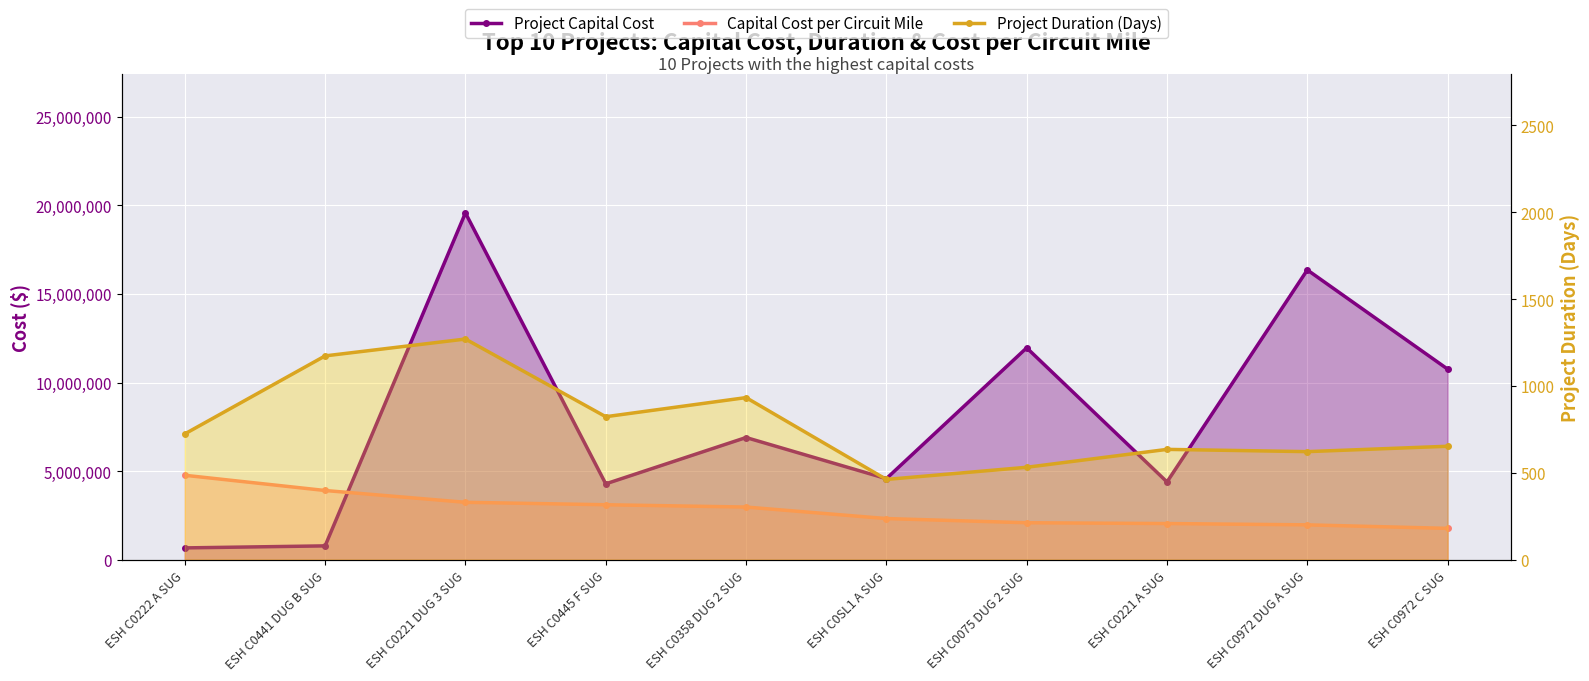

What is the average value of the Project Capital Cost series?

8023724